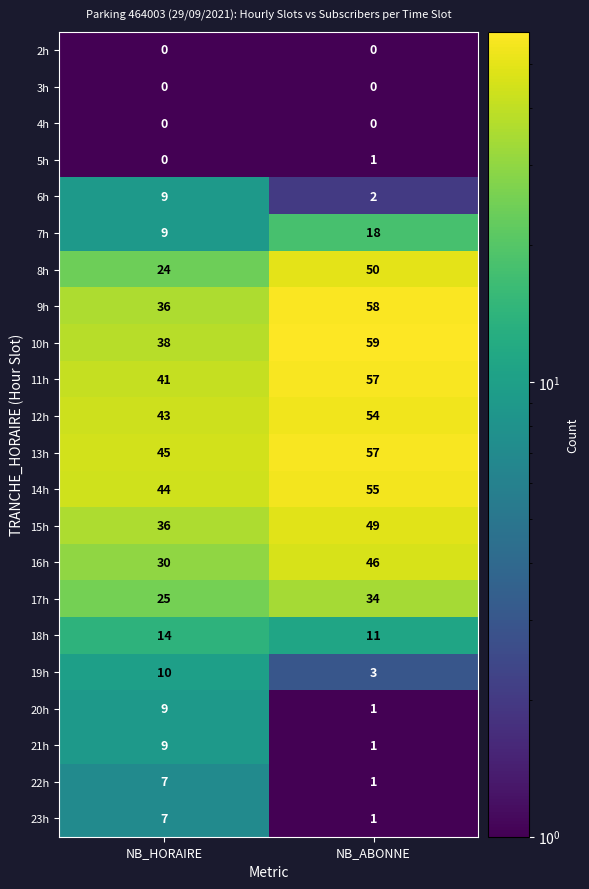

Which series has the largest total across all categories?

13h